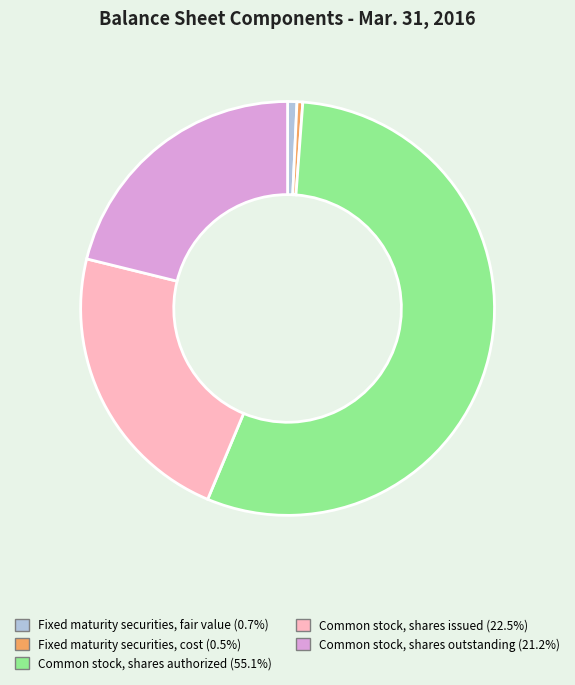

Does any single category account for the majority?

Yes